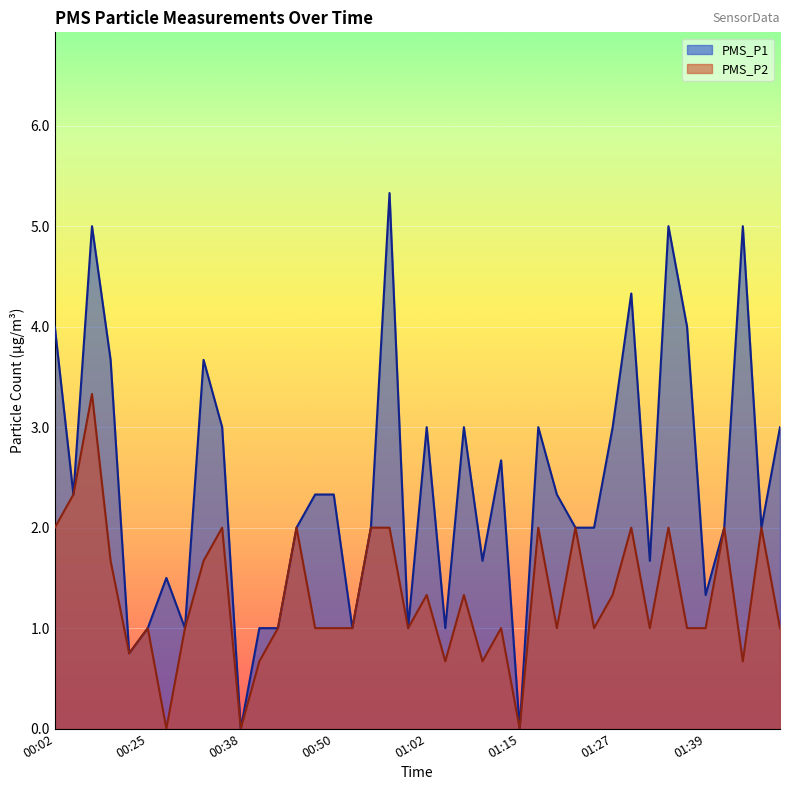

At which category does PMS_P1 reach its first local peak?

00:07